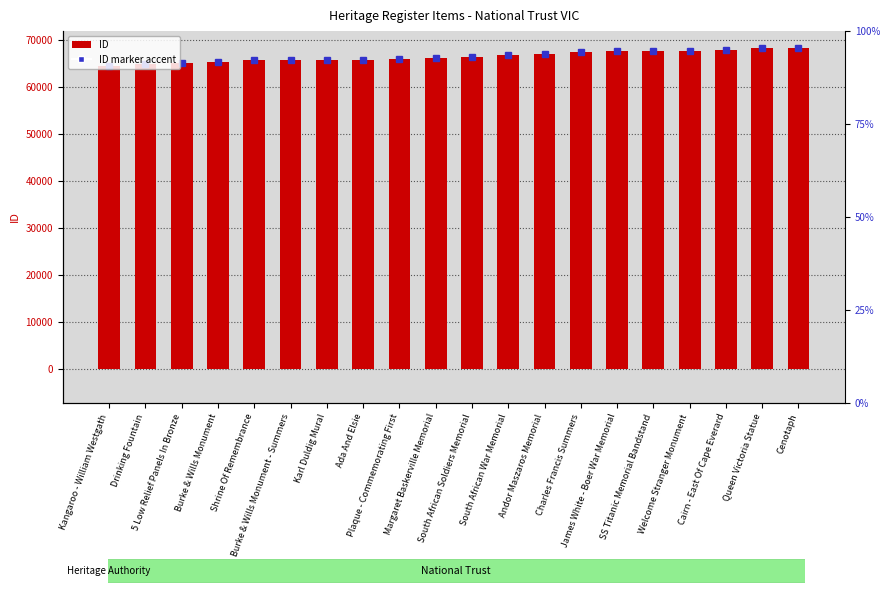

Is it true that the value at Plaque - Commemorating First is 16534?

False